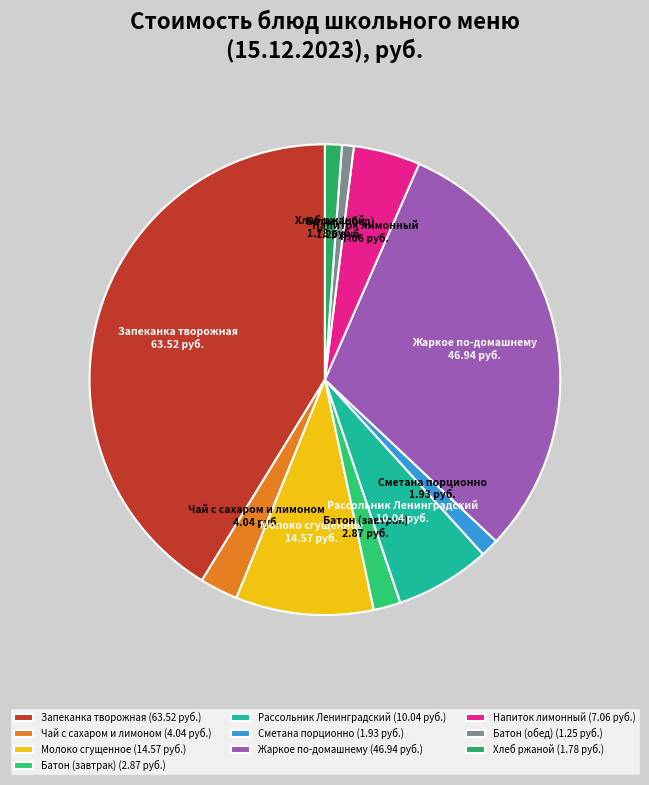

Is there any slice that represents more than half of the pie?

No